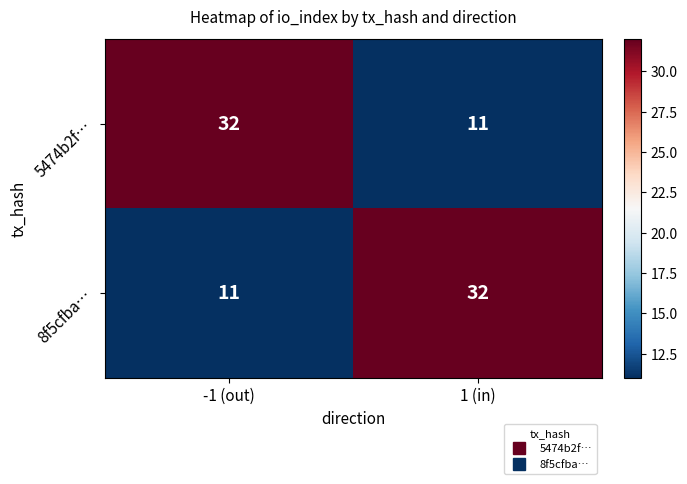

What is the approximate value of 8f5cfba… at 1 (in), to the nearest 5?

30